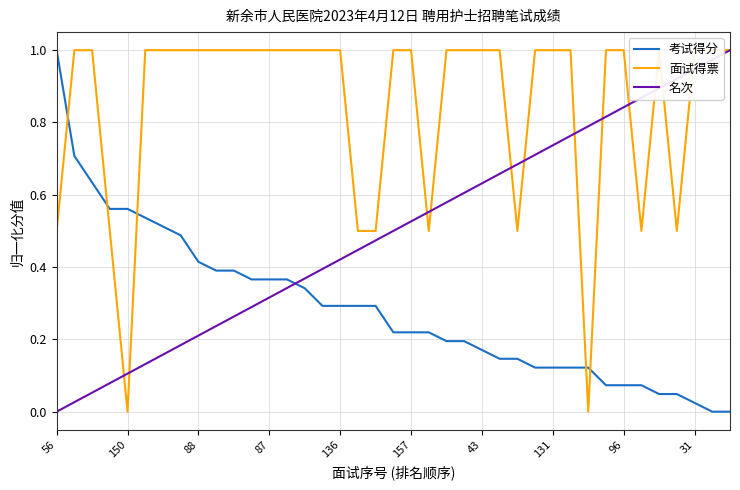

How many lines are shown in the chart?

3